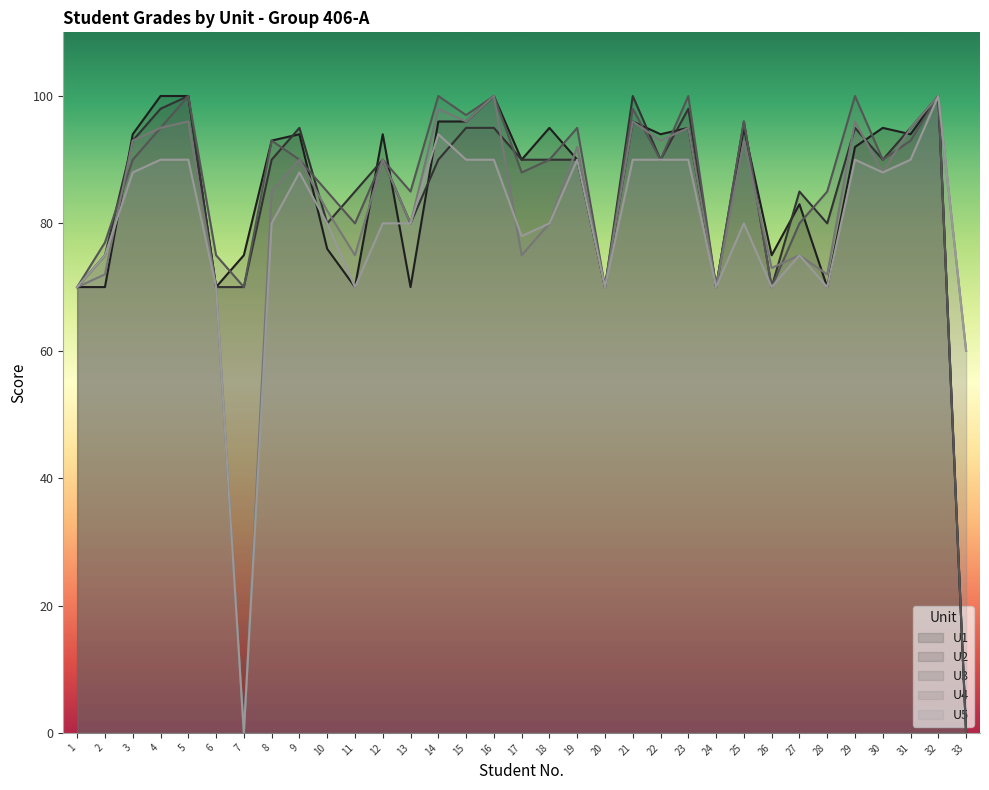

At which category is the sum across all series the highest?

32